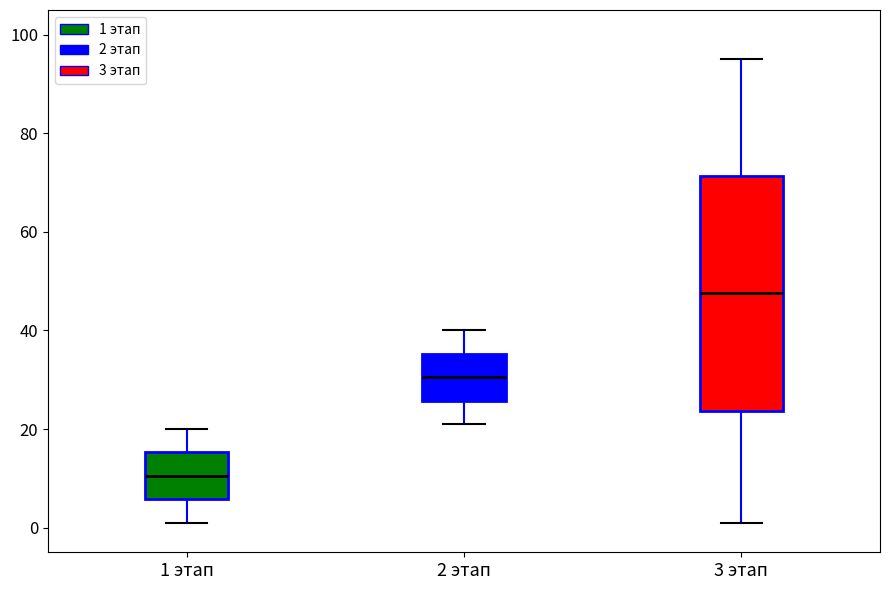

Where is the lower edge of the box for 2 этап on the y-axis? The values are not printed on the chart, so give them approximately, as read against the axis.

26